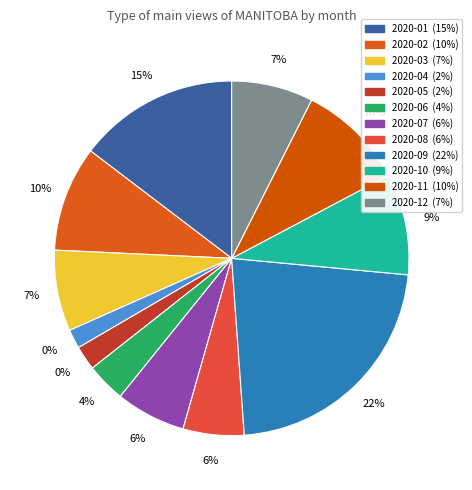

What portion of the pie excludes 2020-06?

96.4%